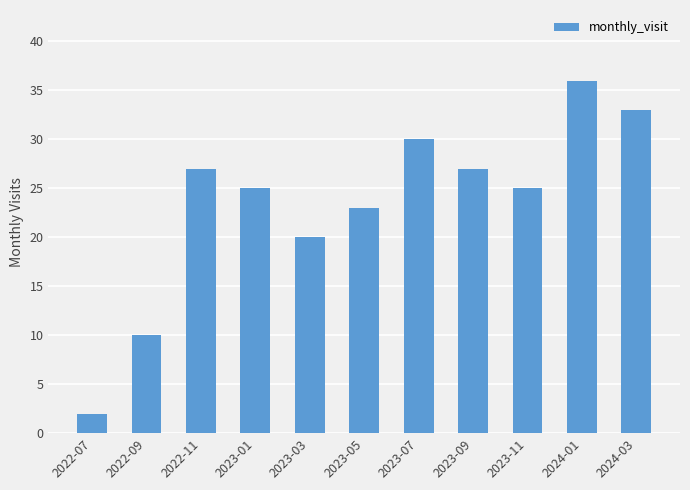

What is the label of the 6th bar from the right?

2023-05